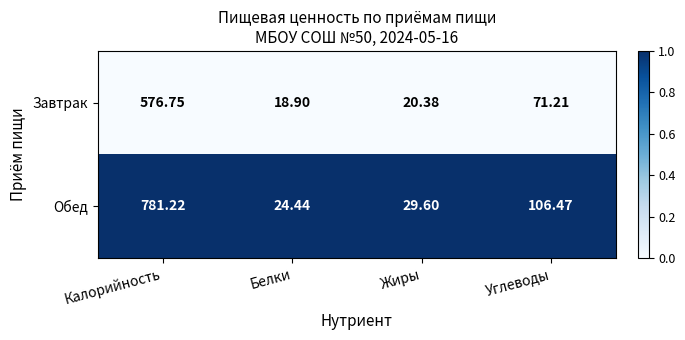

Rank the series at Углеводы from lowest to highest value.

Завтрак, Обед